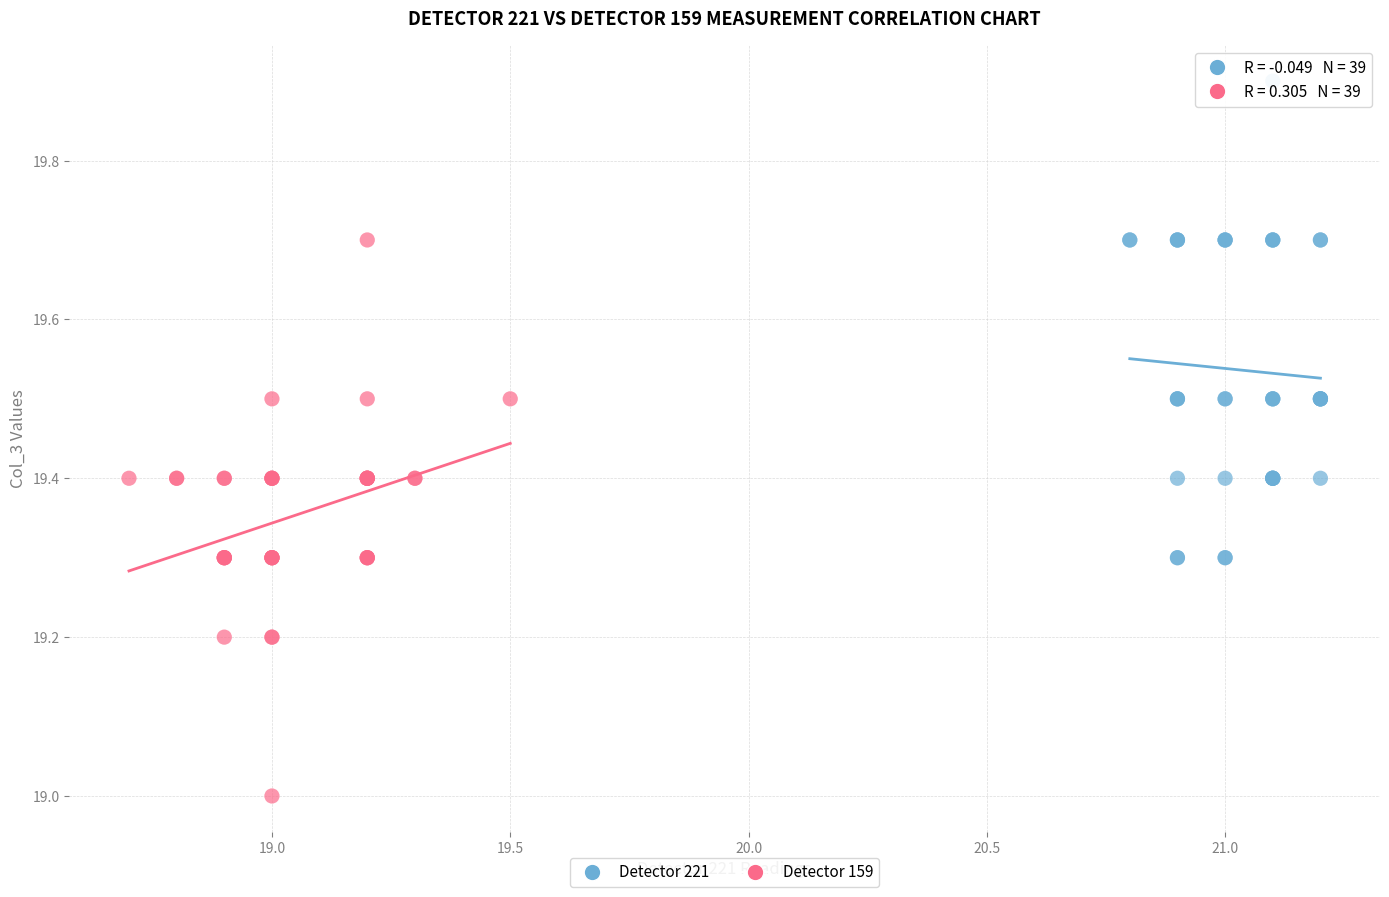

Which series has the largest Y range (max minus min)?

Detector 159